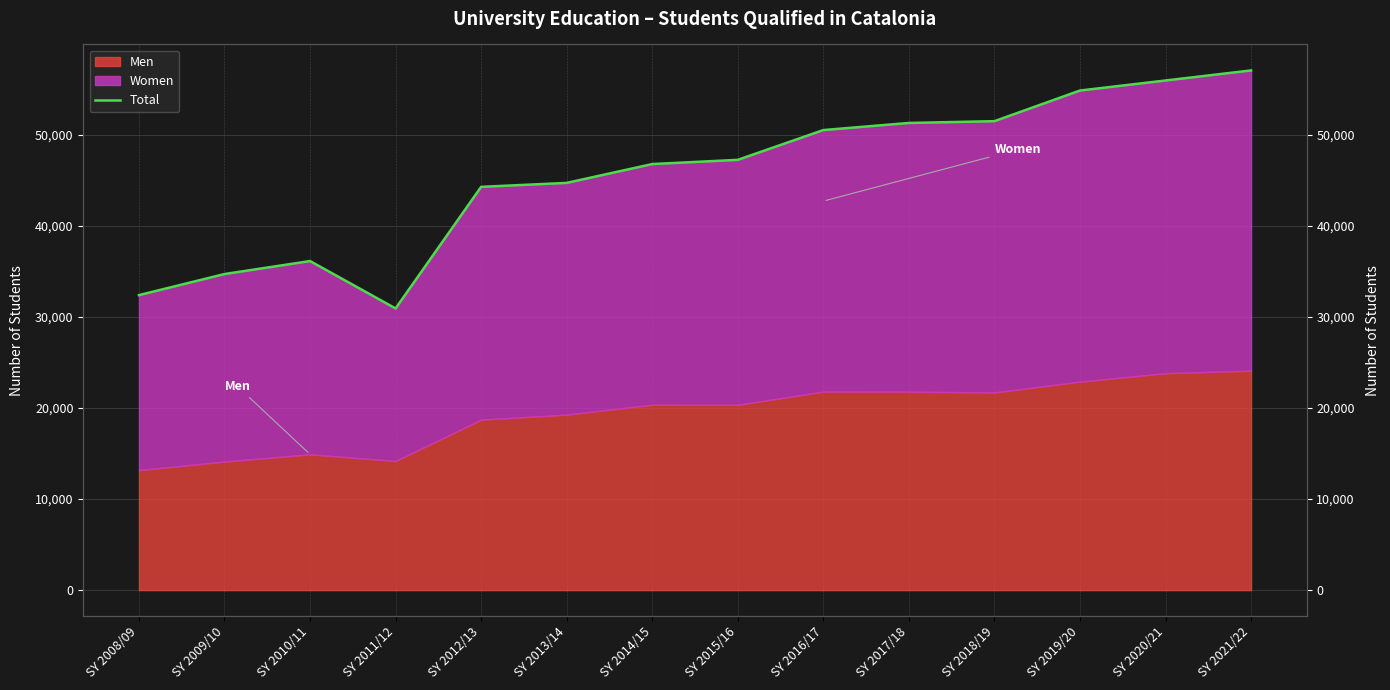

List the labels in order of value, smallest first.

SY 2011/12, SY 2008/09, SY 2009/10, SY 2010/11, SY 2012/13, SY 2013/14, SY 2014/15, SY 2015/16, SY 2016/17, SY 2017/18, SY 2018/19, SY 2019/20, SY 2020/21, SY 2021/22